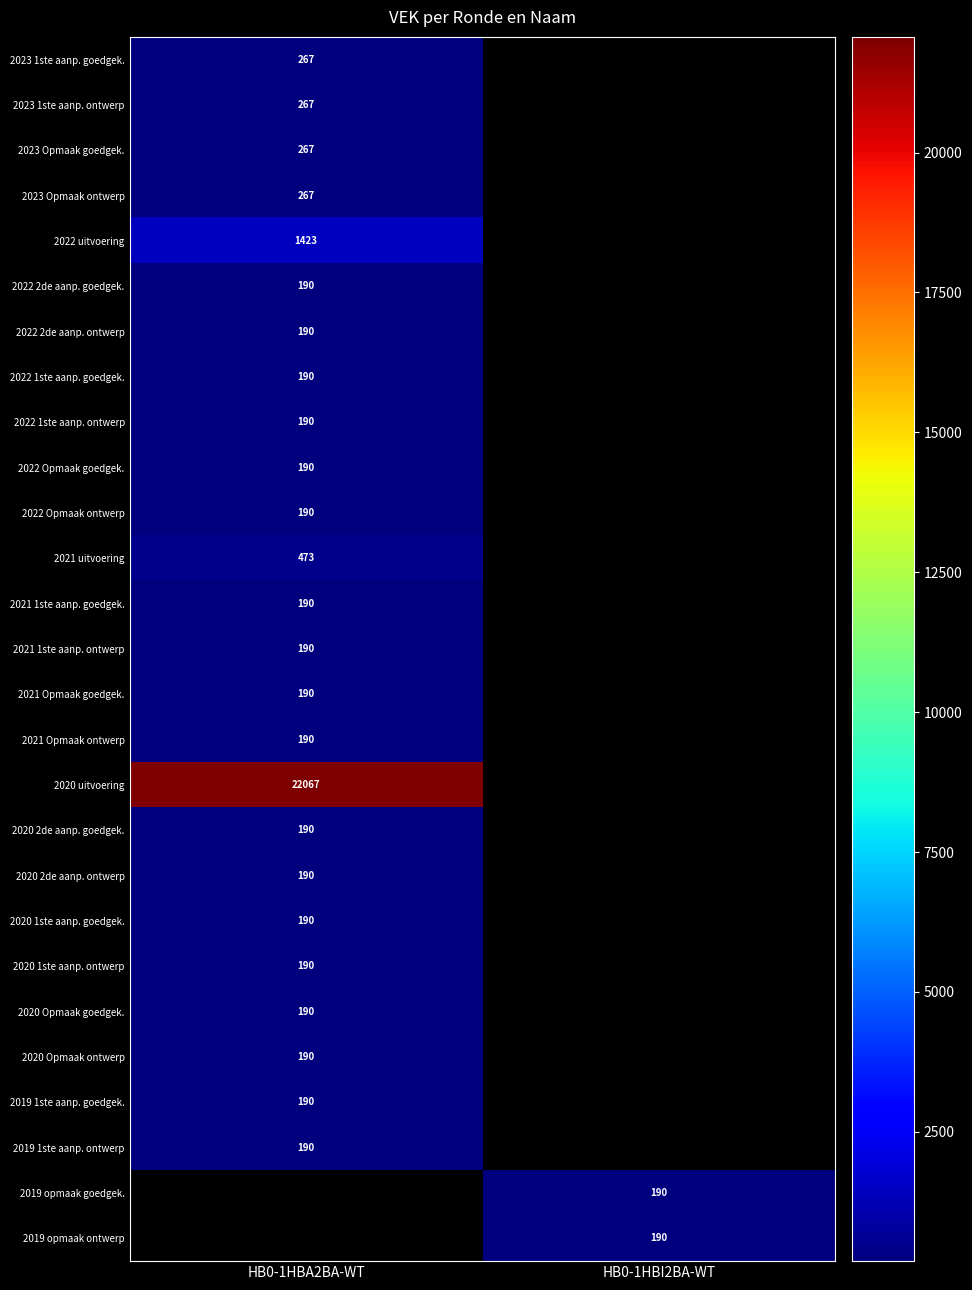

The 2023 1ste aanp. ontwerp series shows 267 at HB0-1HBA2BA-WT. True or false?

True